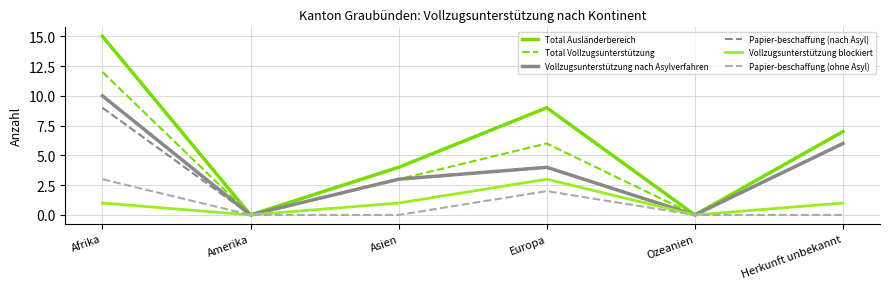

In Vollzugsunterstützung blockiert, how many points are higher than both neighbors (excluding endpoints)?

1